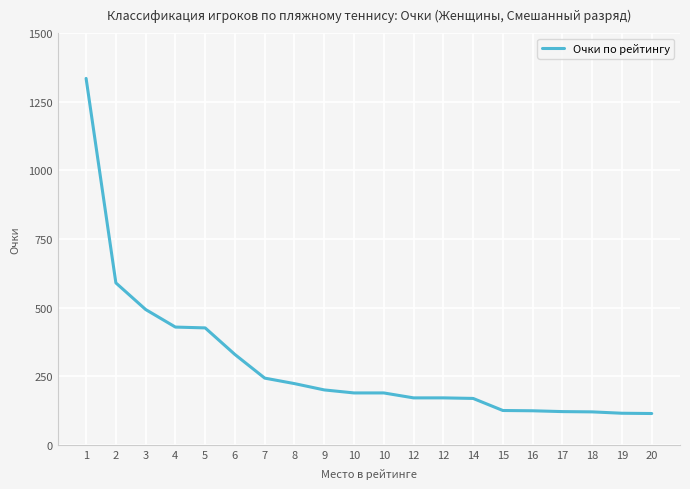

What is the difference between the maximum and minimum values?

1221